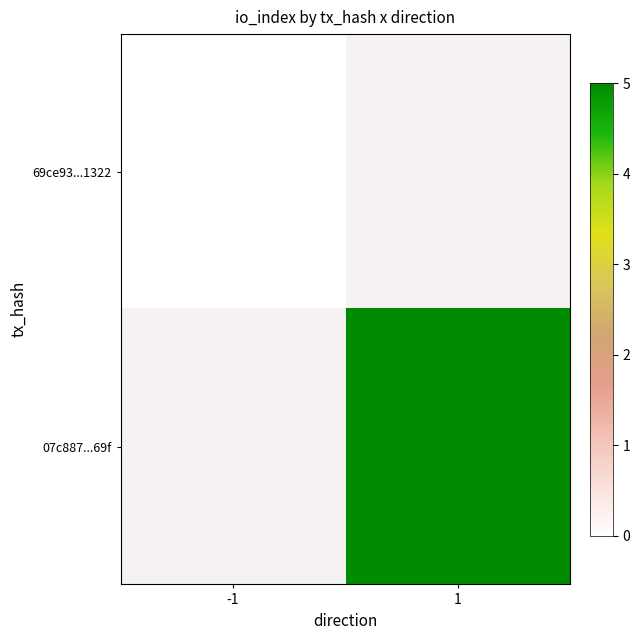

How many values in 07c887...69f are above zero?

1